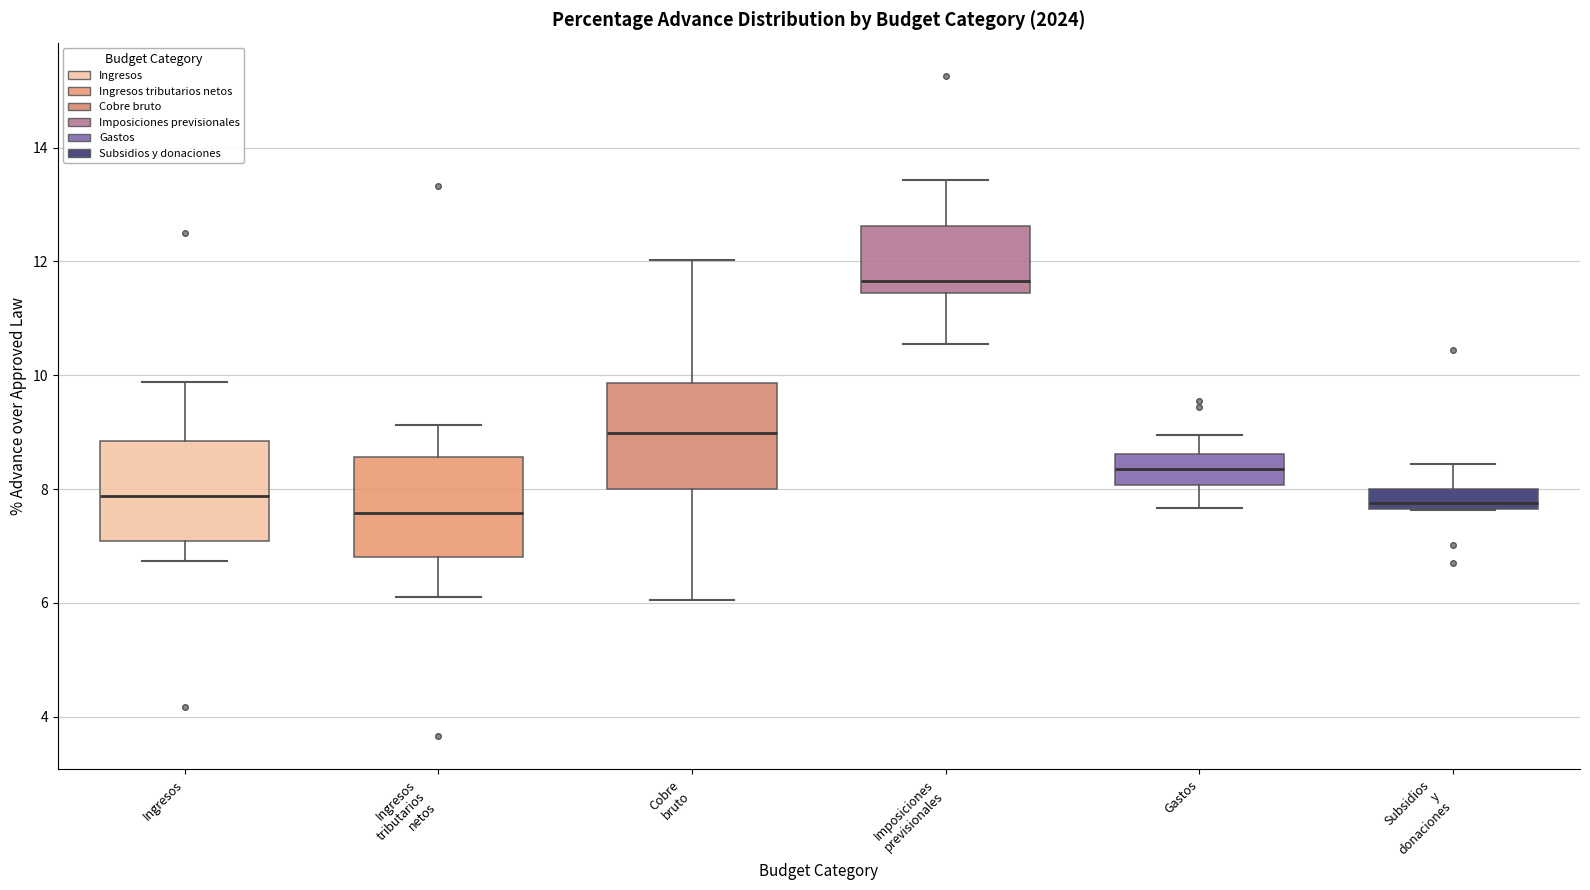

Reading left to right, transcribe this box plot: for each box, give where its median line is, the range the box spans, and where its two whiskers end, as read against the y-axis. The values are not printed on the chart, so give them approximately, as read against the axis.

Ingresos: median 7.8, box 7.0 to 8.8, whiskers 6.8 to 9.8
Ingresos tributarios netos: median 7.6, box 6.8 to 8.6, whiskers 6.2 to 9.2
Cobre bruto: median 9.0, box 8.0 to 9.8, whiskers 6.0 to 12.0
Imposiciones previsionales: median 11.6, box 11.4 to 12.6, whiskers 10.6 to 13.4
Gastos: median 8.4, box 8.0 to 8.6, whiskers 7.6 to 9.0
Subsidios y donaciones: median 7.8, box 7.6 to 8.0, whiskers 7.6 to 8.4